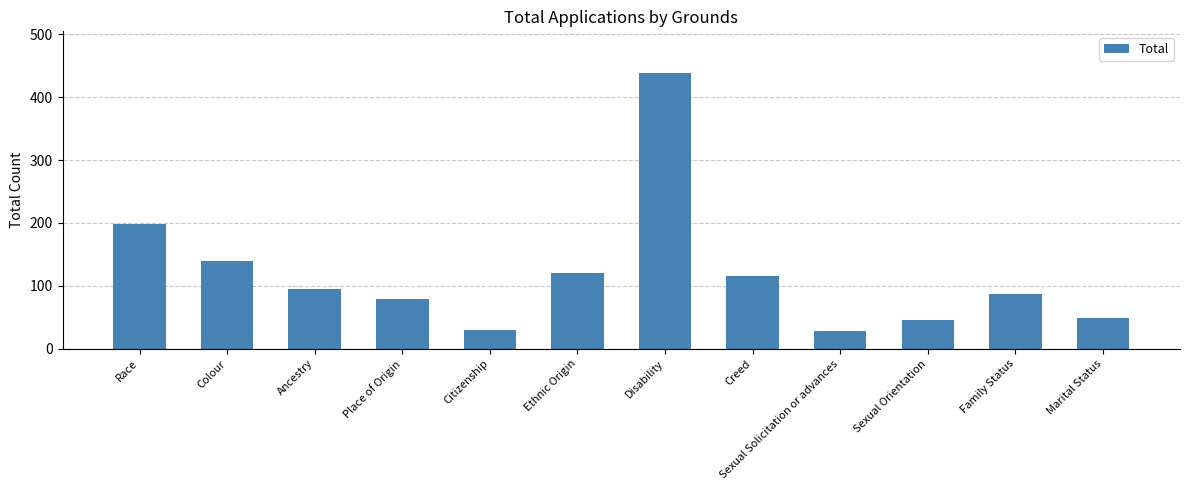

What is the change in value from Colour to Marital Status?

-90